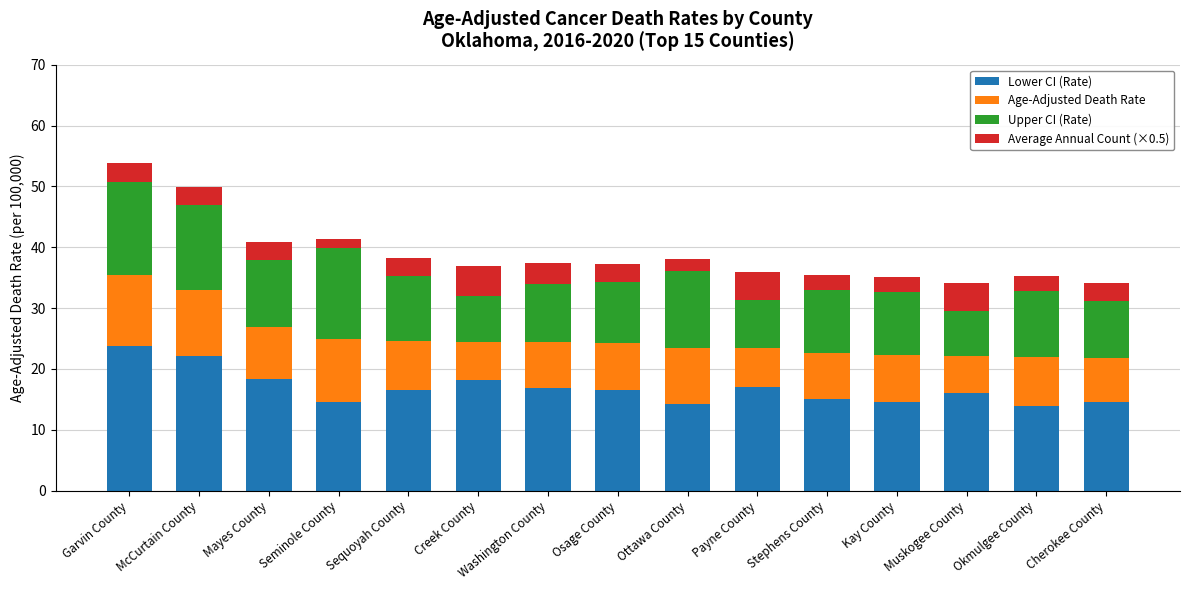

What is the average value of the Lower CI (Rate) series?

16.8